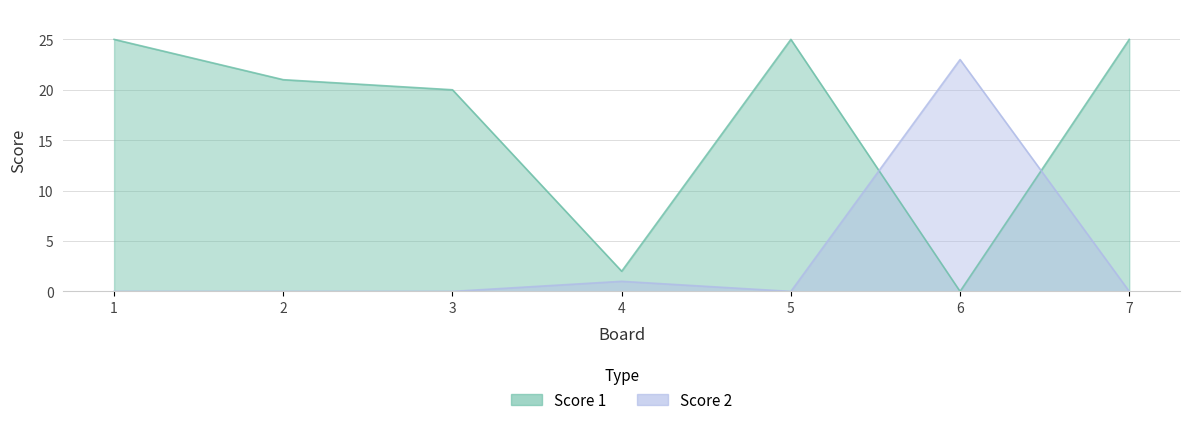

What is the total value across all series at 4?

3